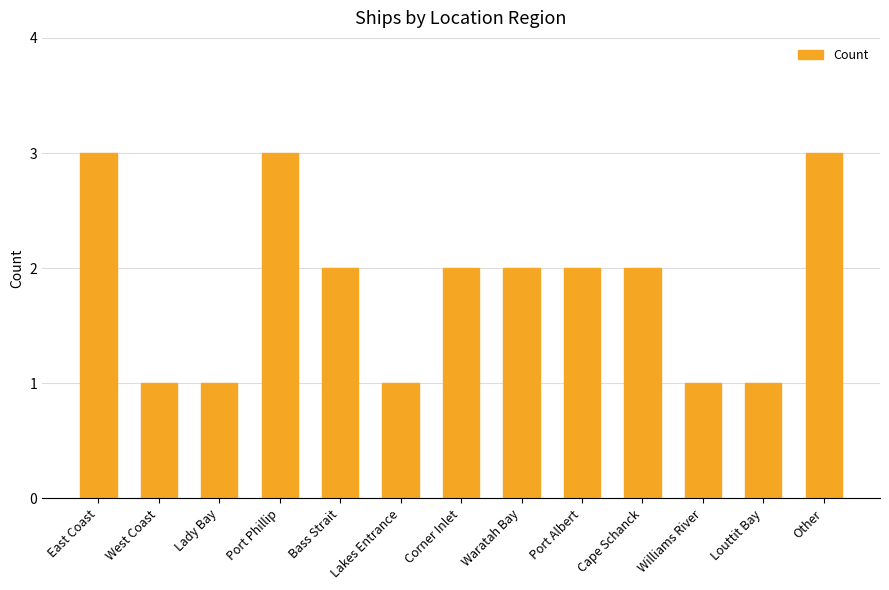

What is the ratio of the value at Other to the value at Cape Schanck?

1.5